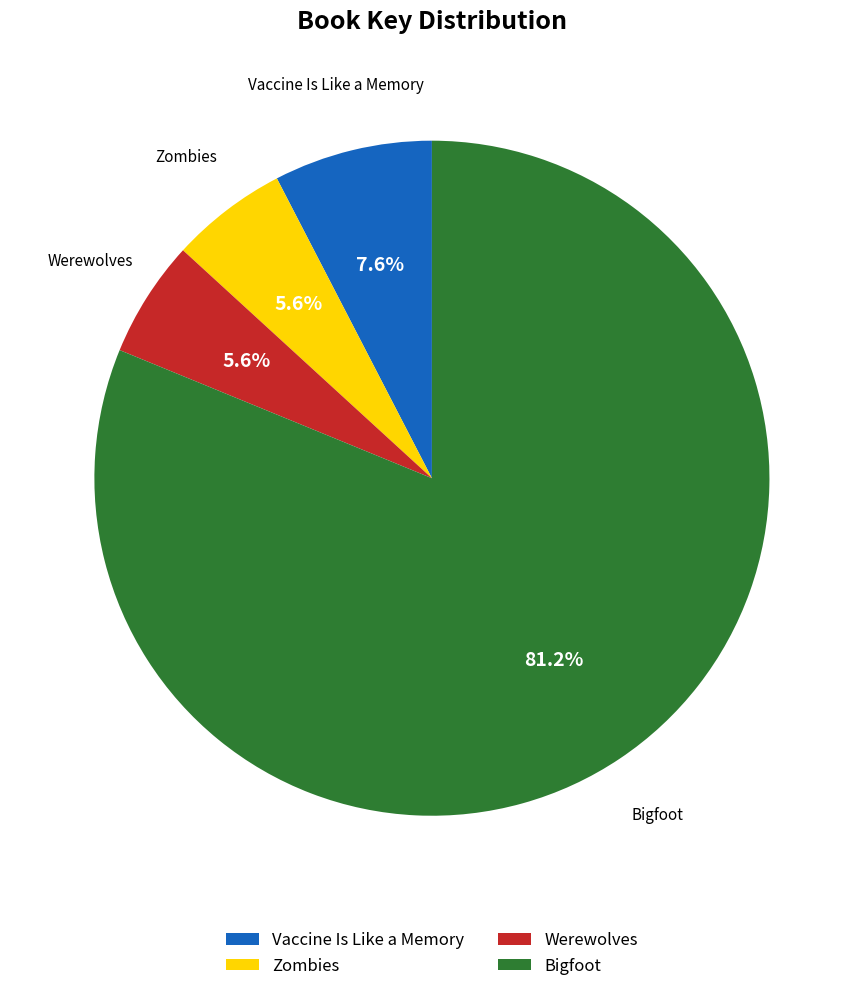

What is the largest slice in the pie chart?

Bigfoot